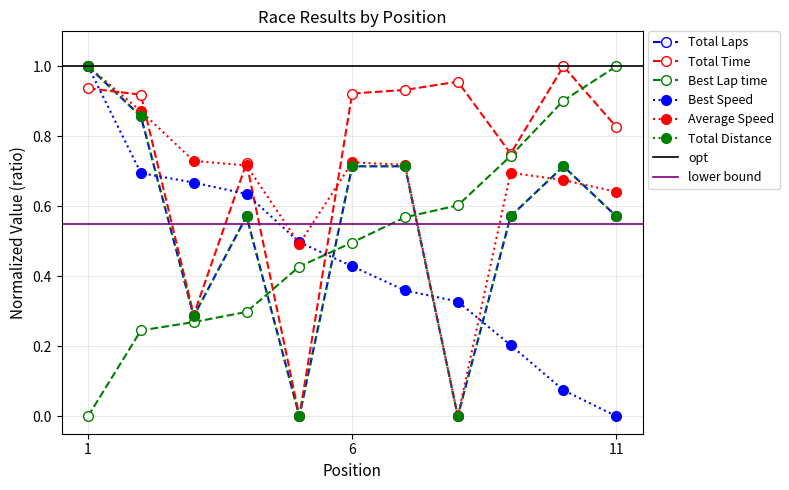

True or false: Total Distance and Total Laps intersect in this chart.

False